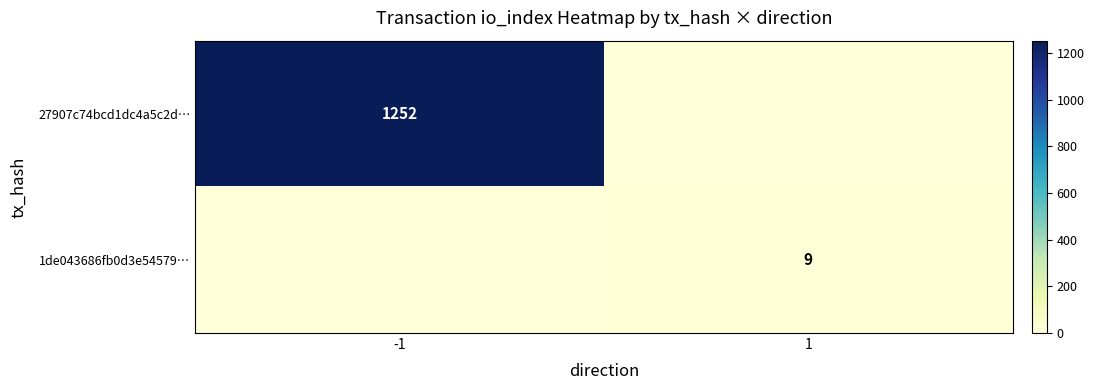

The value of 1de043686fb0d3e54579… at 1 is 9. True or false?

True